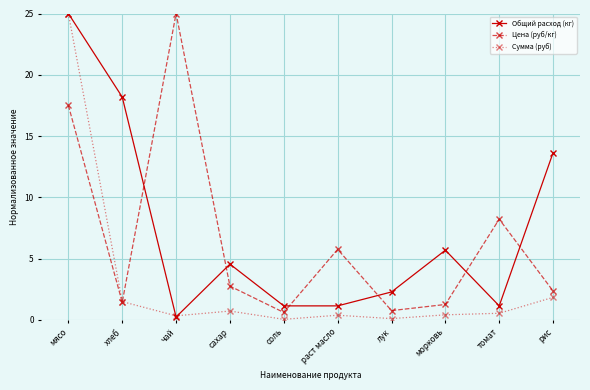

Between хлеб and томат, which series saw the biggest shift?

Общий расход (кг)